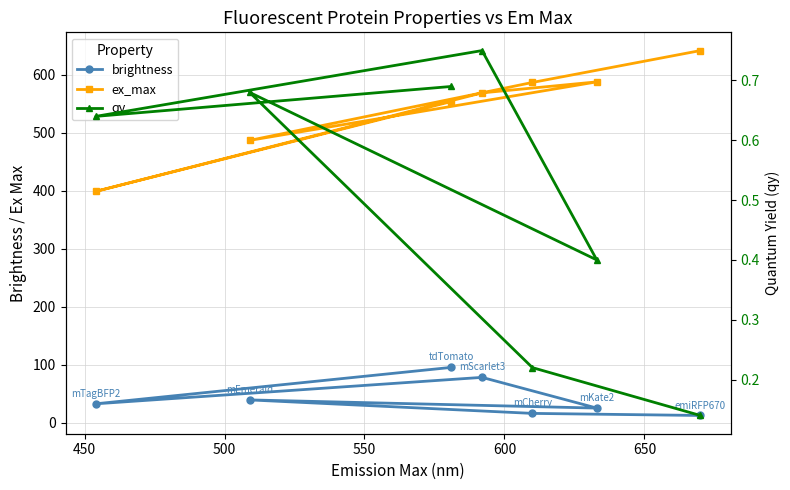

What is the total value across all series at 650?

432.0